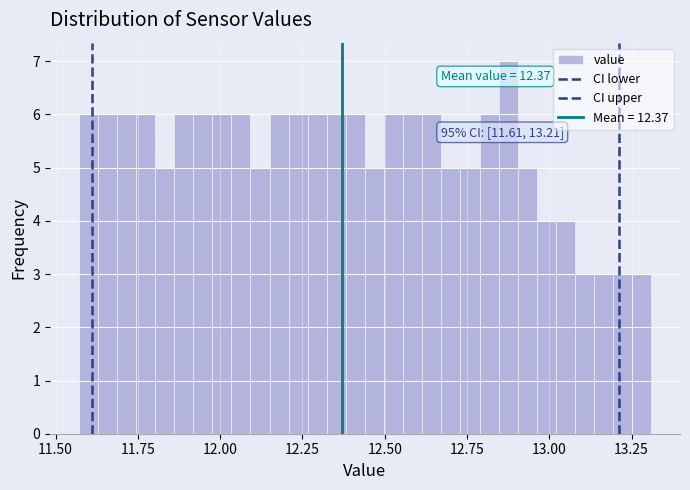

Around what value on the x-axis is the tallest bar? Give the approximate position of its centre, as read against the axis.

12.90